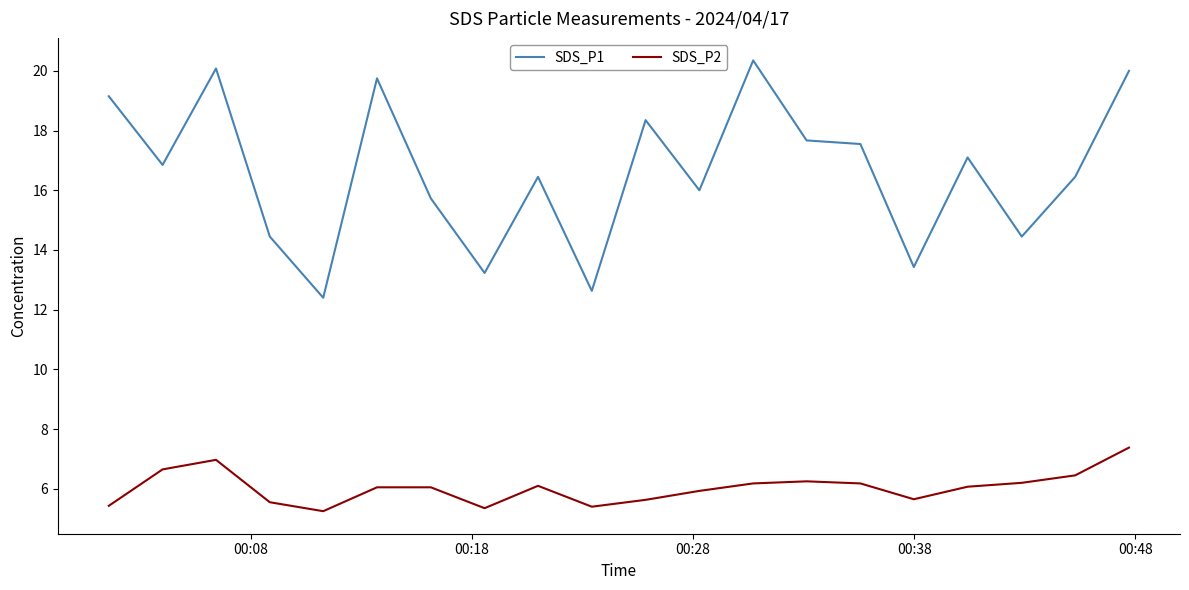

Which series has the largest total across all categories?

SDS_P1